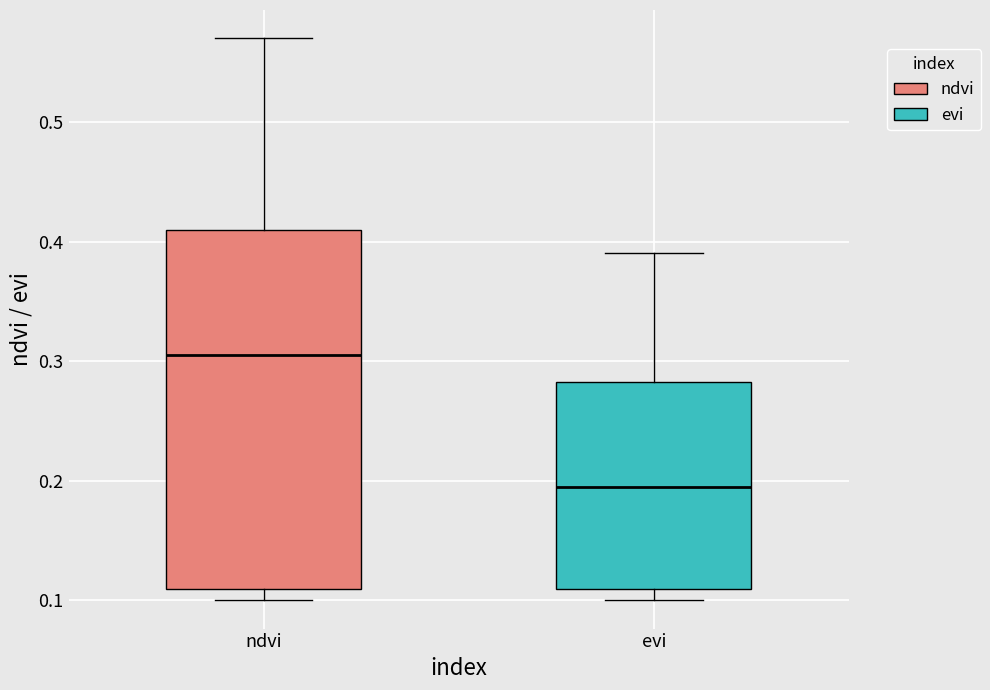

Reading left to right, transcribe this box plot: for each box, give where its median line is, the range the box spans, and where its two whiskers end, as read against the y-axis. The values are not printed on the chart, so give them approximately, as read against the axis.

ndvi: median 0.31, box 0.11 to 0.41, whiskers 0.10 to 0.57
evi: median 0.20, box 0.11 to 0.28, whiskers 0.10 to 0.39